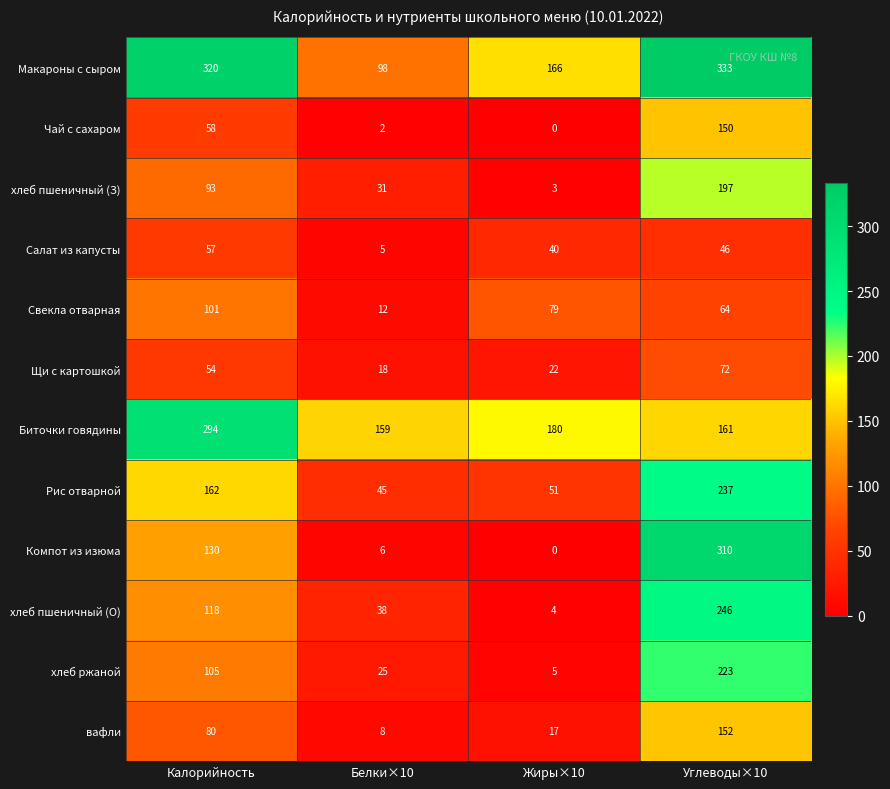

What is the lowest value of the Щи с картошкой series?

18